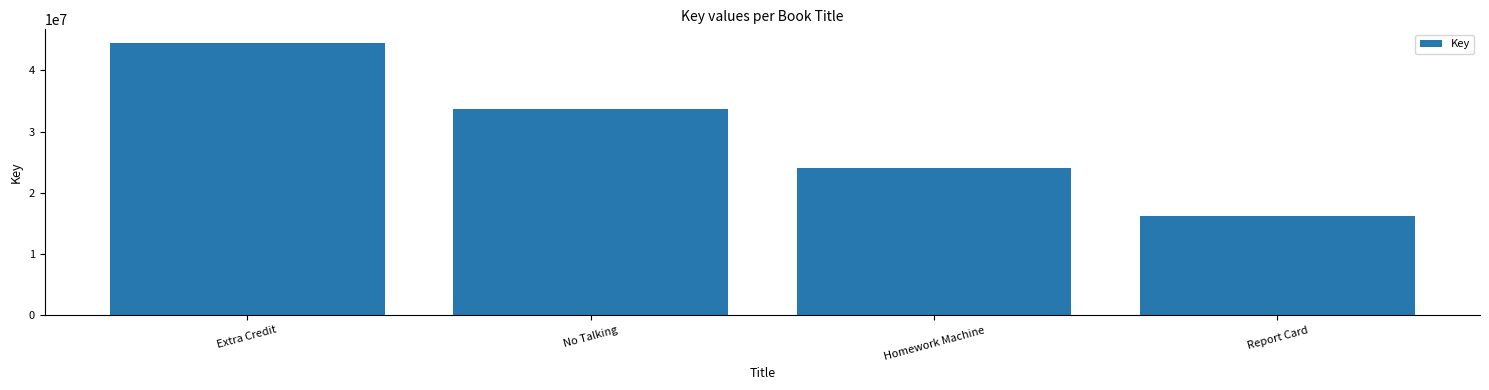

What position from the left is Homework Machine?

3